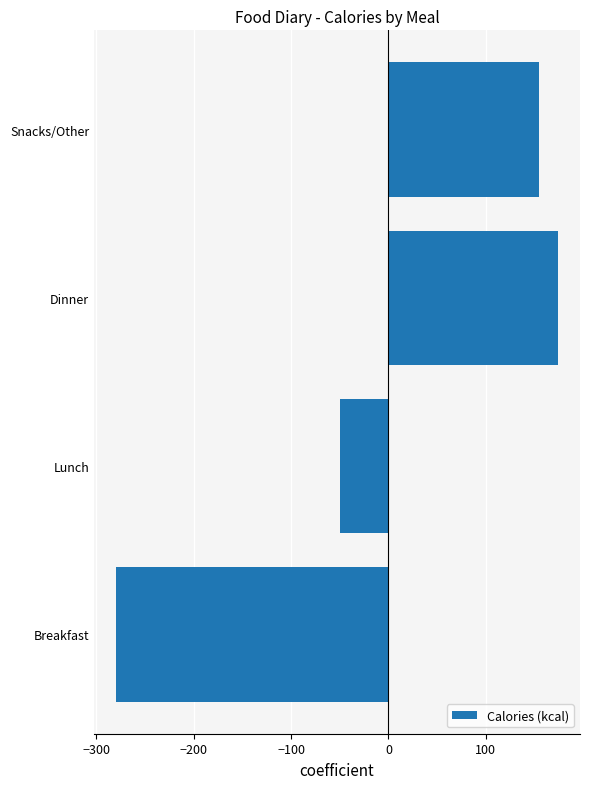

Is it true that the value at Dinner is 246.6?

False